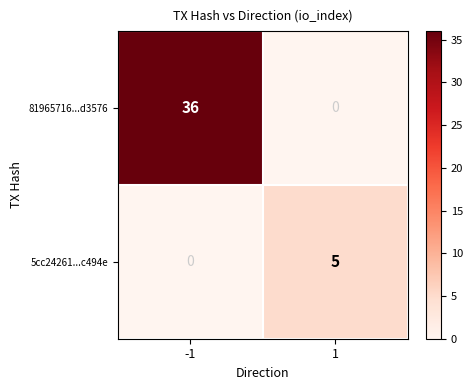

Is it true that 5cc24261...c494e equals -2 at -1?

False